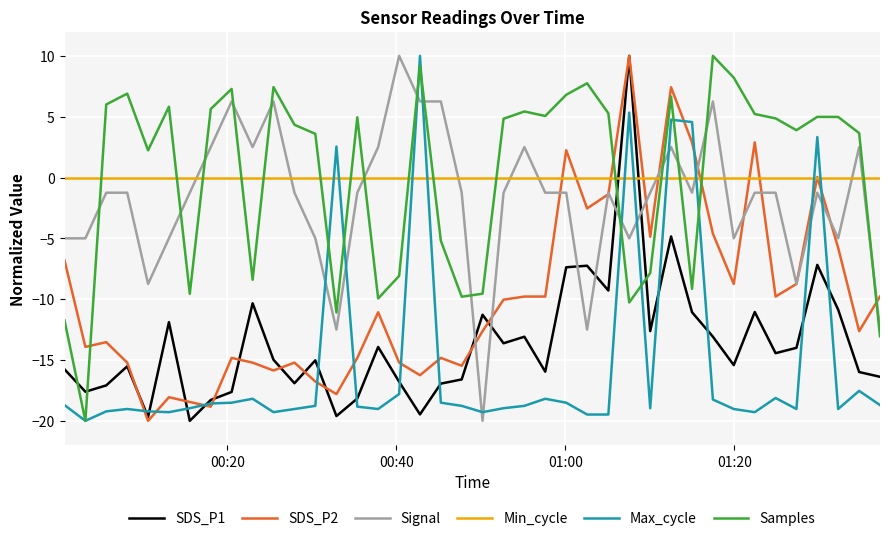

What is the greatest value displayed?

10.0